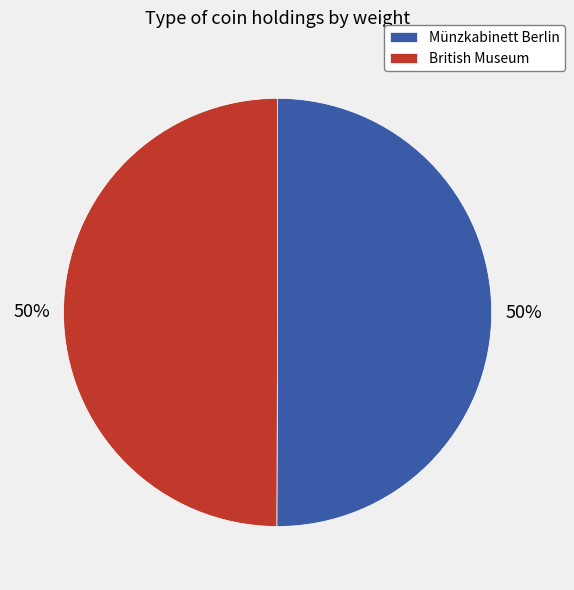

To the nearest percent, what percentage of the pie is British Museum?

50%